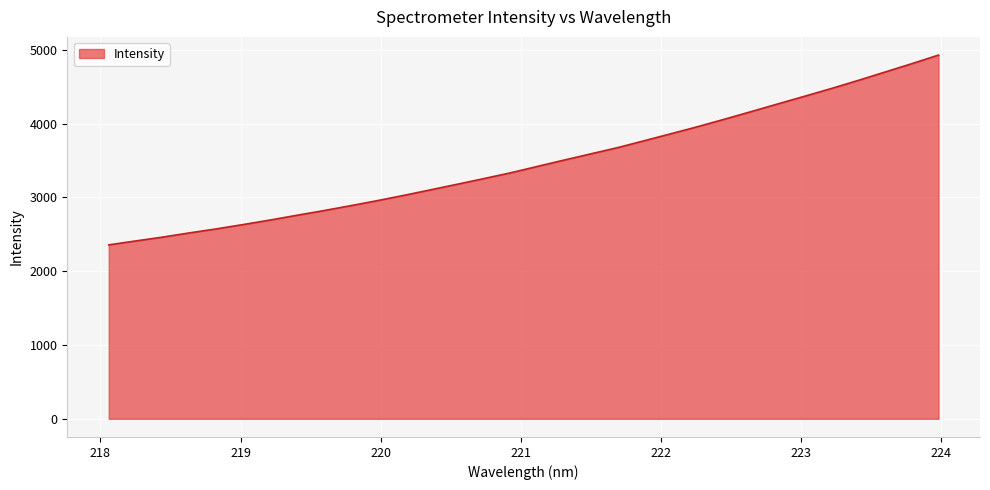

What is the difference between the maximum and minimum values?

2571.8